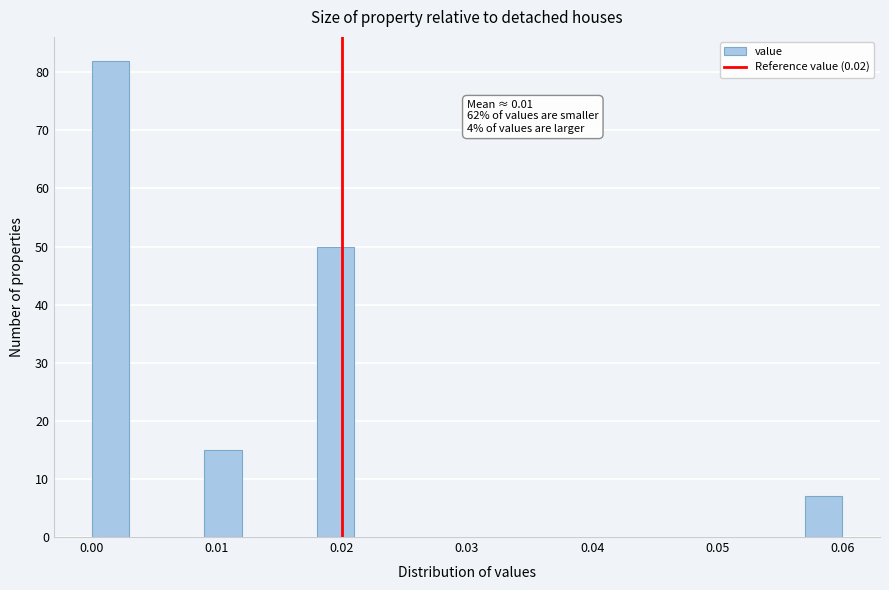

Read against the x-axis, roughly where is the centre of the tallest bar?

0.002